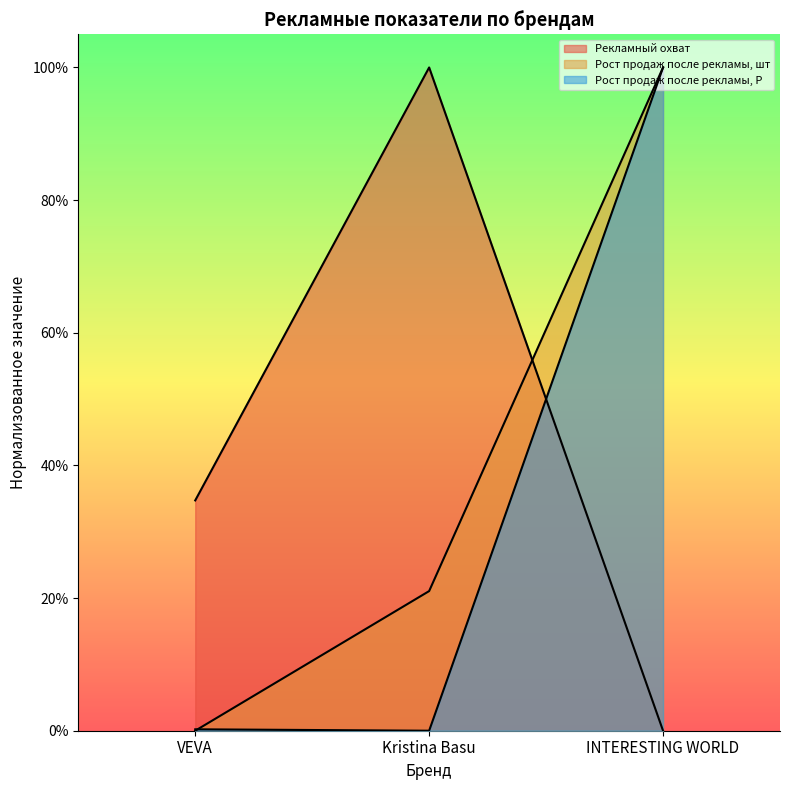

What is the spread (max minus min) of values at VEVA?

0.3